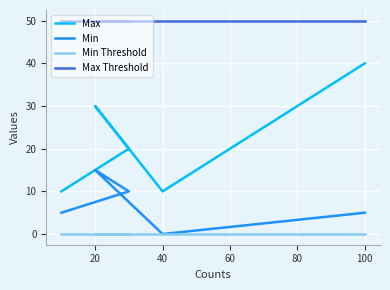

What are all the series names shown in the legend?

Max, Min, Min Threshold, Max Threshold